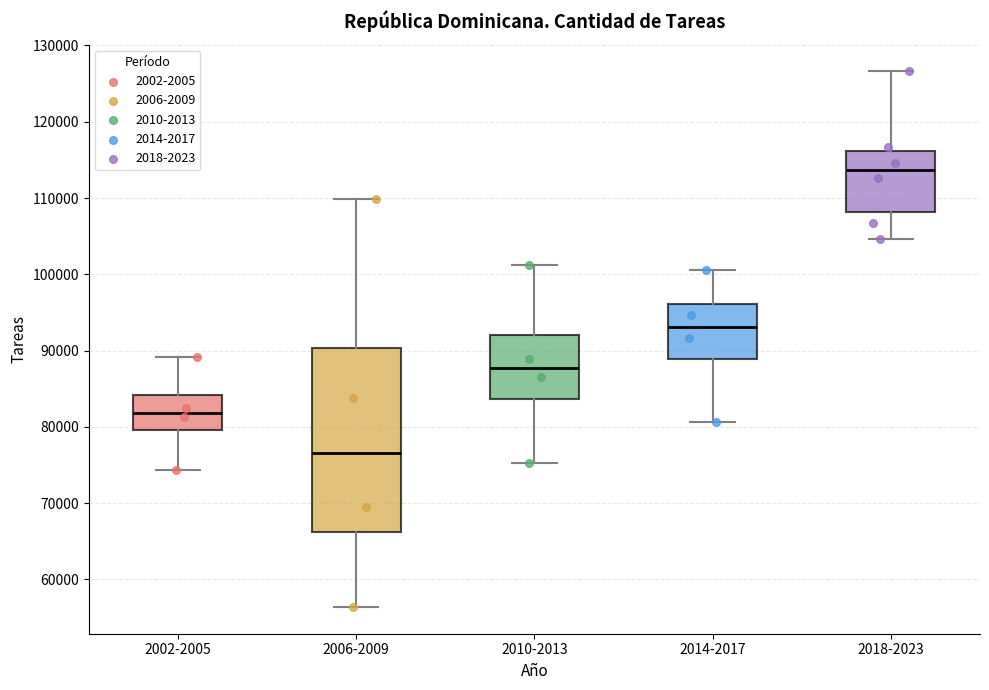

Reading left to right, read every box against the y-axis: the position of its median line, the range the box covers, and the ends of its whiskers. The values are not printed on the chart, so give them approximately, as read against the axis.

2002-2005: median 82000, box 80000 to 84000, whiskers 74000 to 89000
2006-2009: median 77000, box 66000 to 90000, whiskers 56000 to 110000
2010-2013: median 88000, box 84000 to 92000, whiskers 75000 to 101000
2014-2017: median 93000, box 89000 to 96000, whiskers 81000 to 101000
2018-2023: median 114000, box 108000 to 116000, whiskers 105000 to 127000